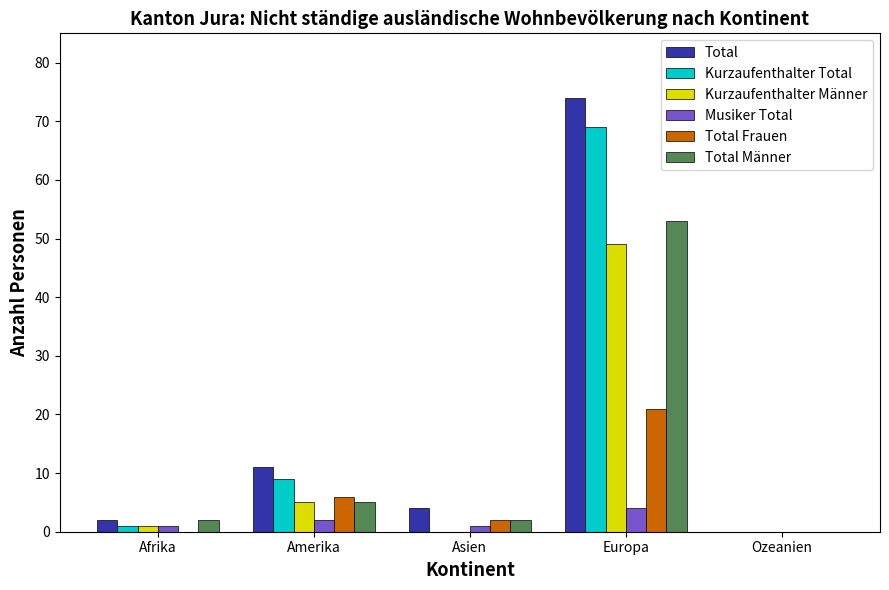

What is the sum of the Kurzaufenthalter Total values at Afrika and Amerika?

10